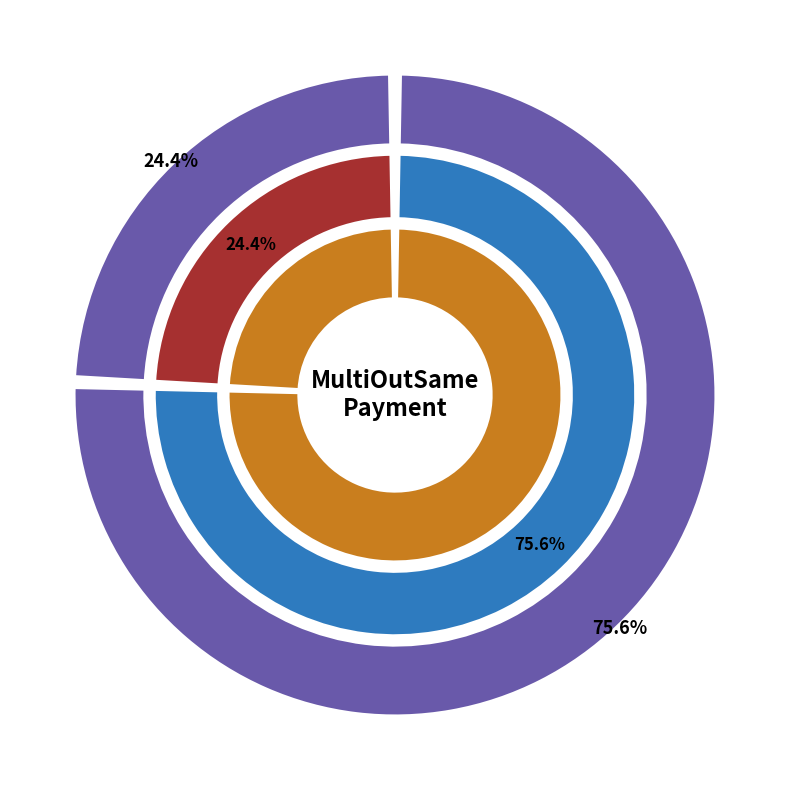

To the nearest percent, what portion does 510538 represent?

76%